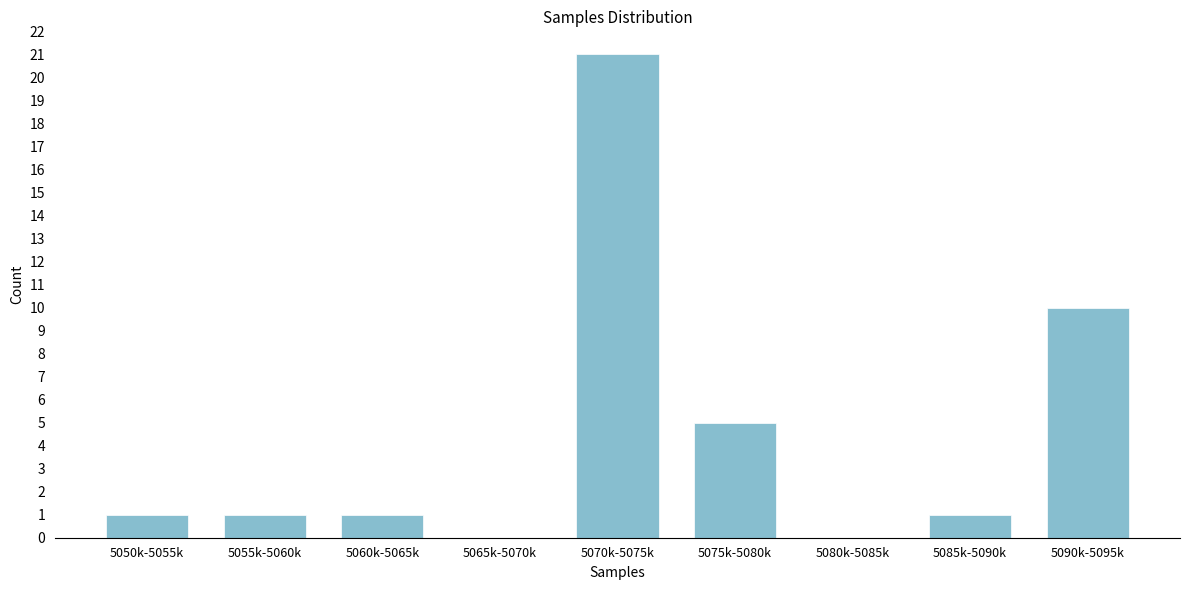

Reading left to right, extract all data points from this chart.

5050k-5055k=1	5055k-5060k=1	5060k-5065k=1	5065k-5070k=0	5070k-5075k=21	5075k-5080k=5	5080k-5085k=0	5085k-5090k=1	5090k-5095k=10